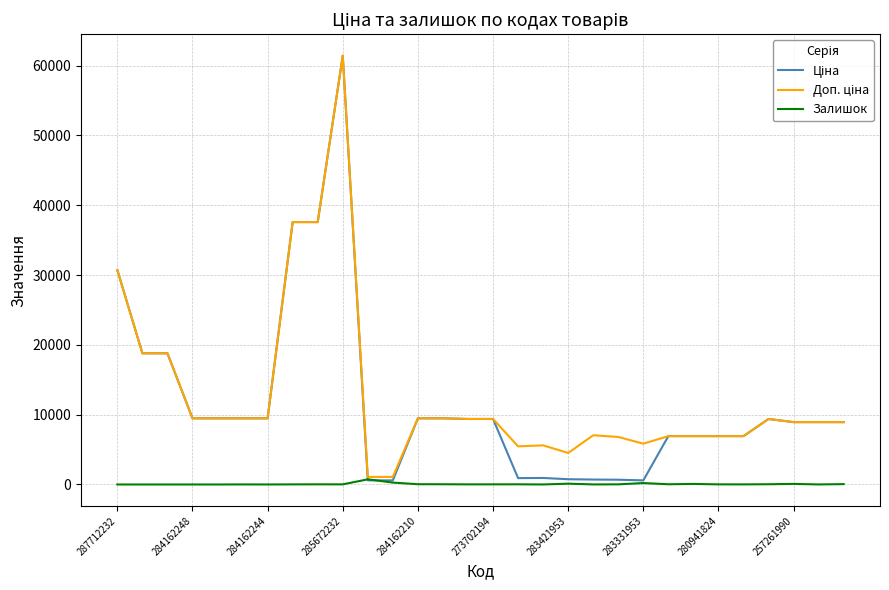

What is the greatest value displayed?

61434.3